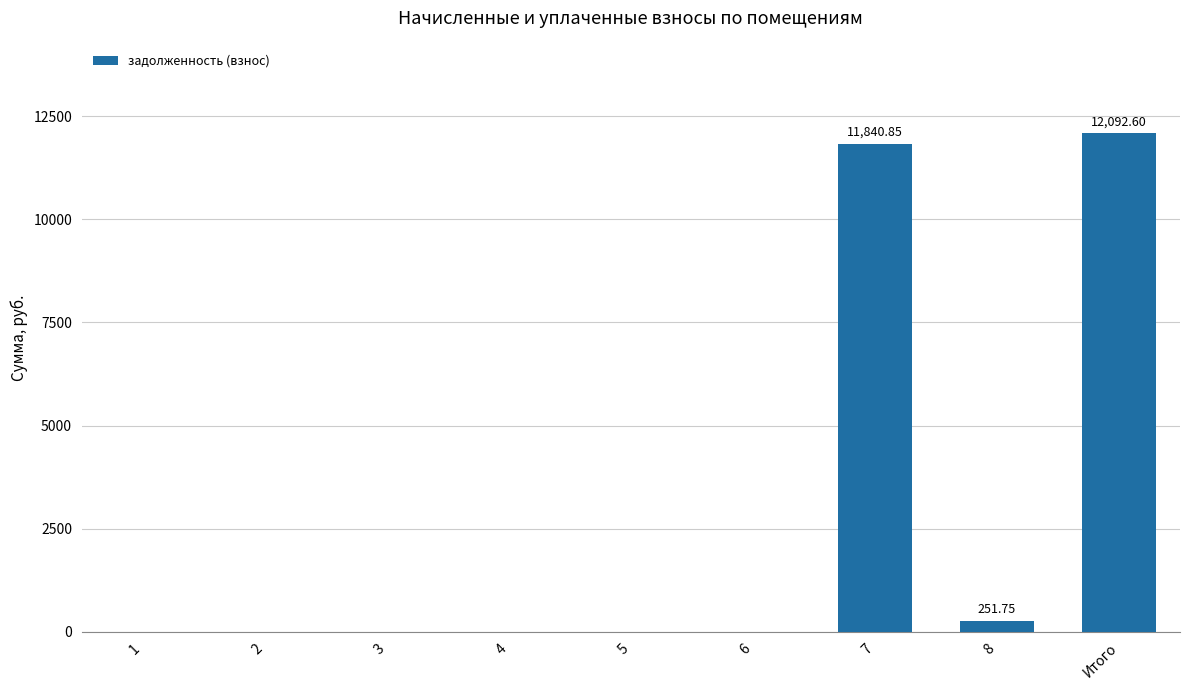

Reading left to right, list all the values displayed in this chart.

1=0.0	2=0.0	3=0.0	4=0.0	5=0.0	6=0.0	7=11840.9	8=251.8	Итого=12092.6